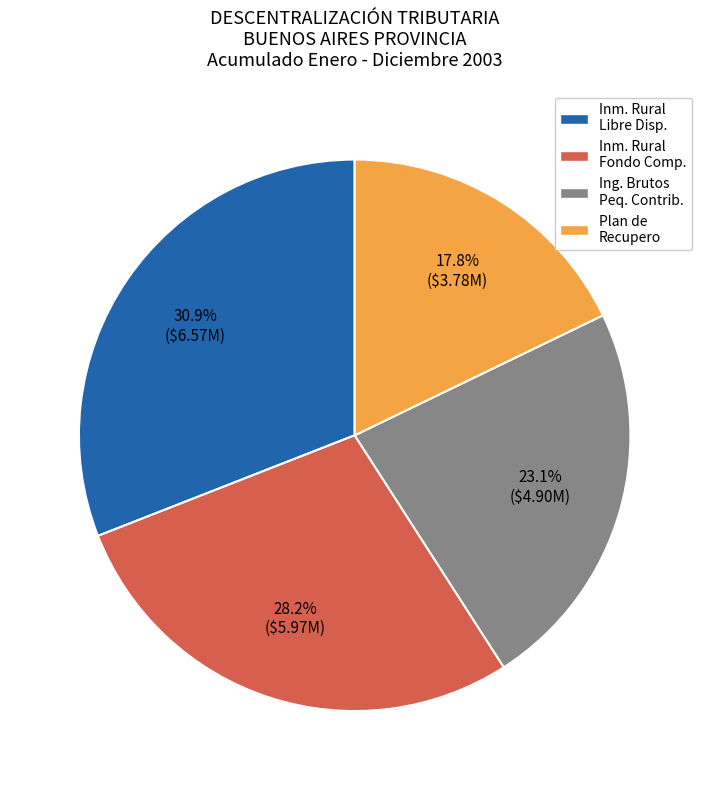

How many slices are in this pie chart?

4